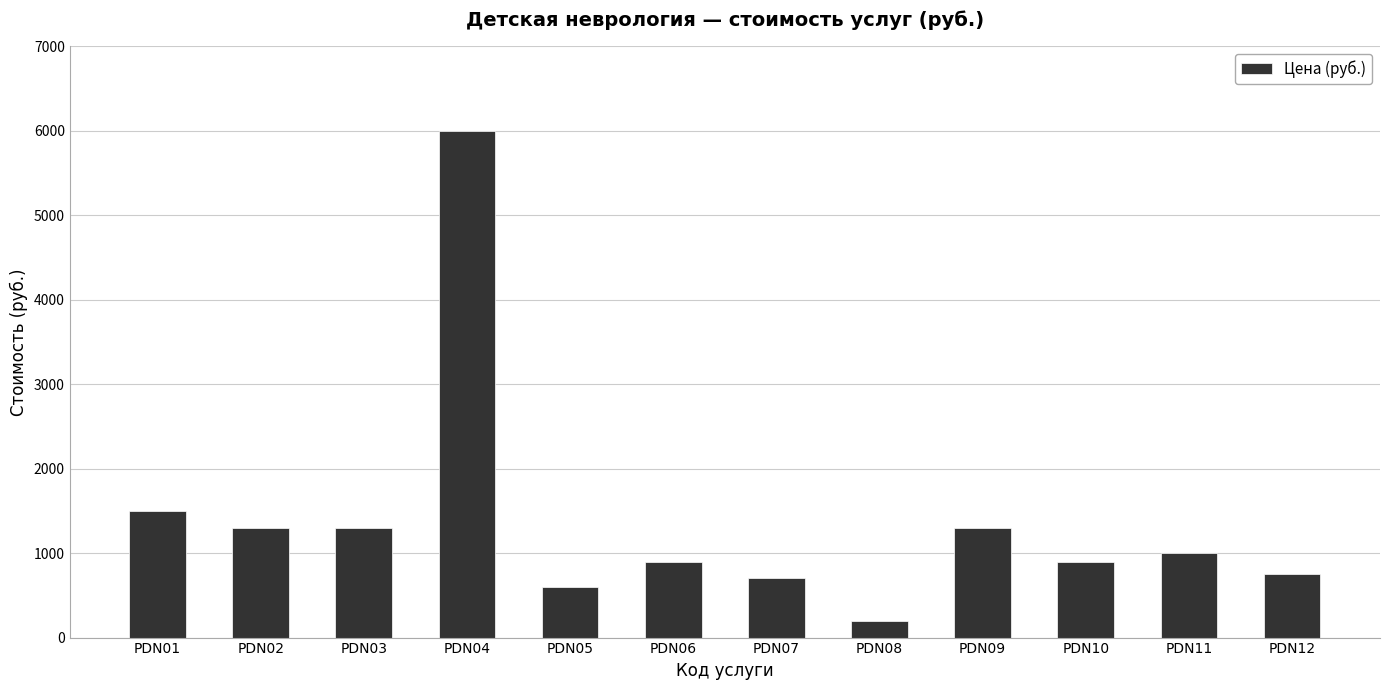

Reading left to right, extract all data points from this chart.

1500	1300	1300	6000	600	900	700	200	1300	900	1000	750